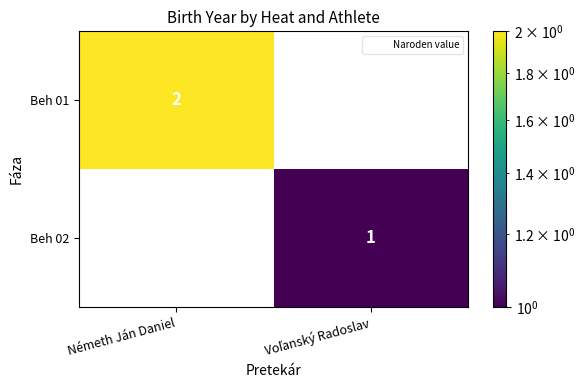

Where is Beh 01 nearest to the value 2?

Németh Ján Daniel